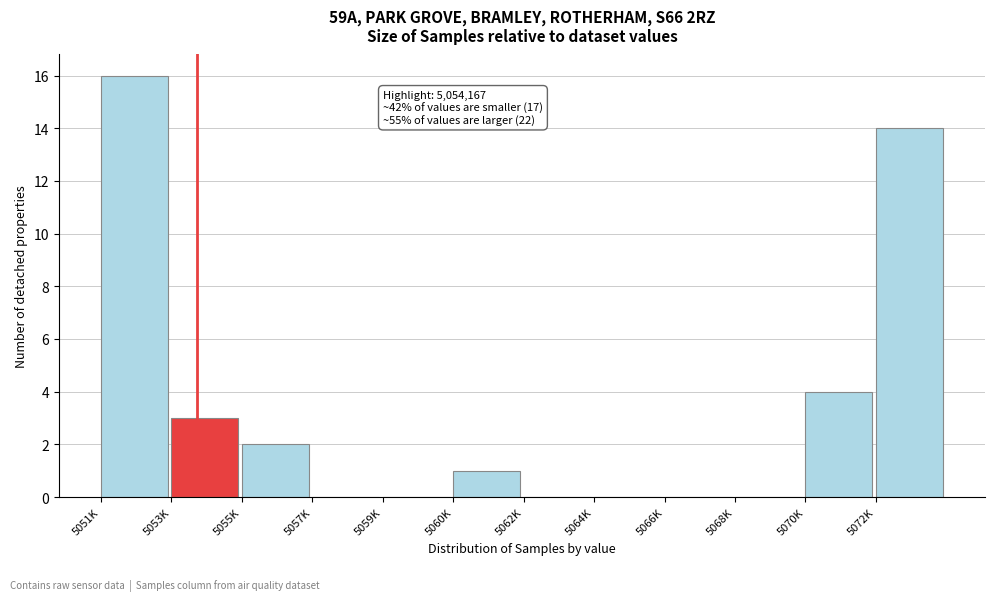

Reading left to right, transcribe all the data shown in this chart.

5051K=16	5053K=3	5055K=2	5057K=0	5059K=0	5060K=1	5062K=0	5064K=0	5066K=0	5068K=0	5070K=4	5072K=14